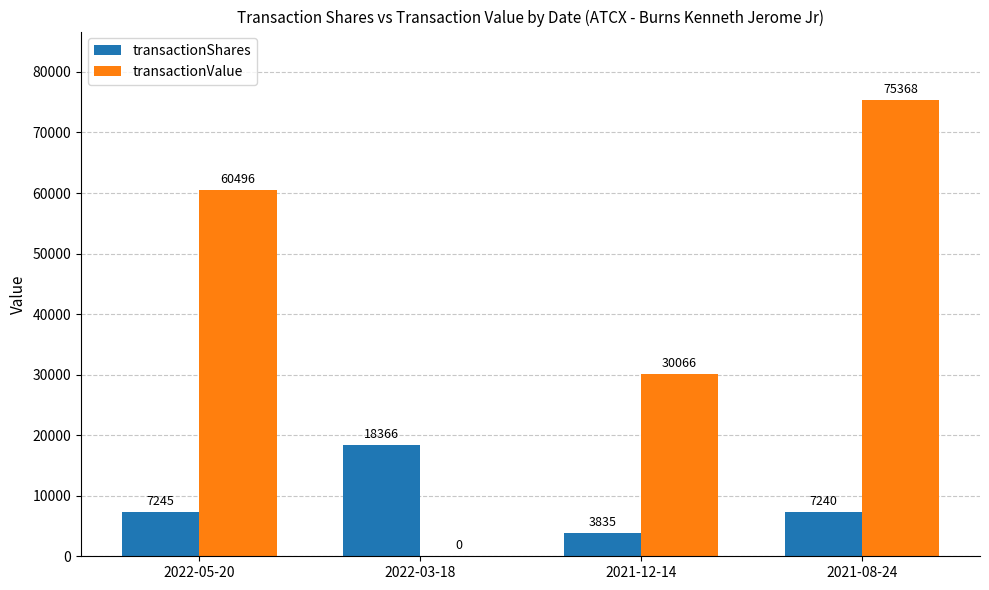

Are the bars grouped side by side (vs. stacked)?

Yes